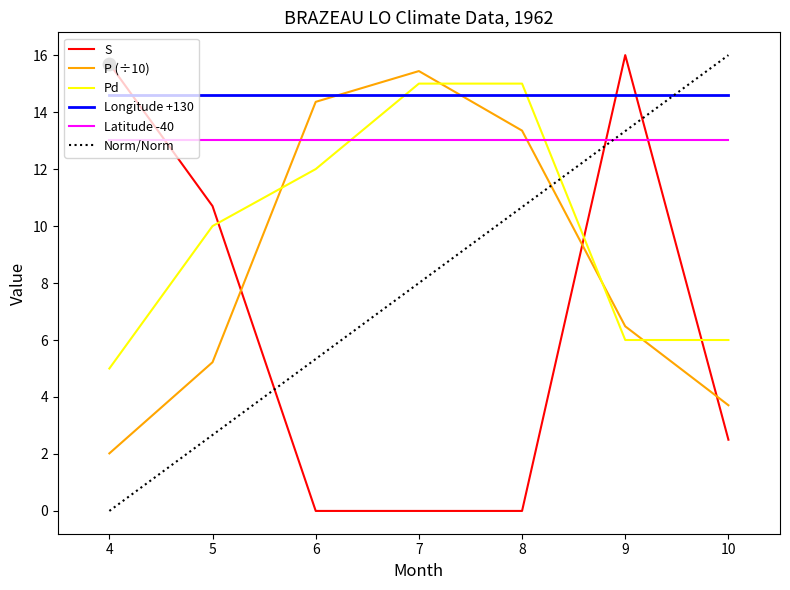

What is the spread (max minus min) of values at 8?

15.0